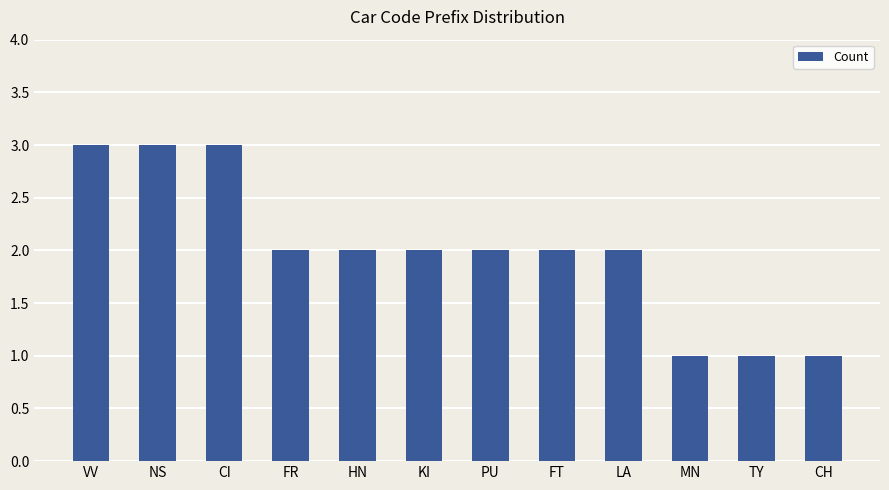

What is the sum of all values?

24